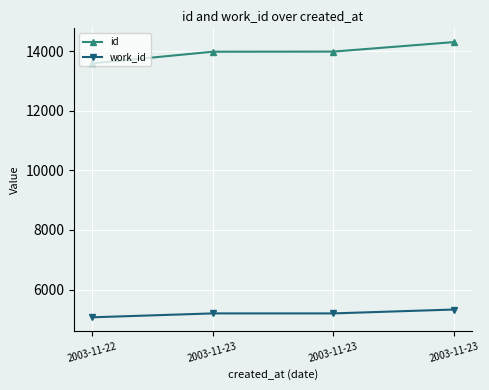

How many work_id values are between 5198 and 5328?

3